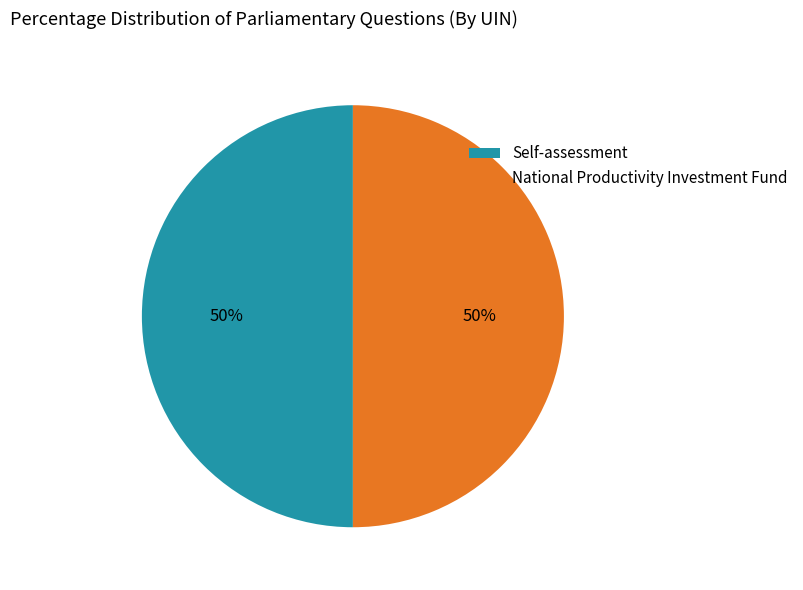

To the nearest percent, what is the combined percentage of National Productivity Investment Fund and Self-assessment?

100%